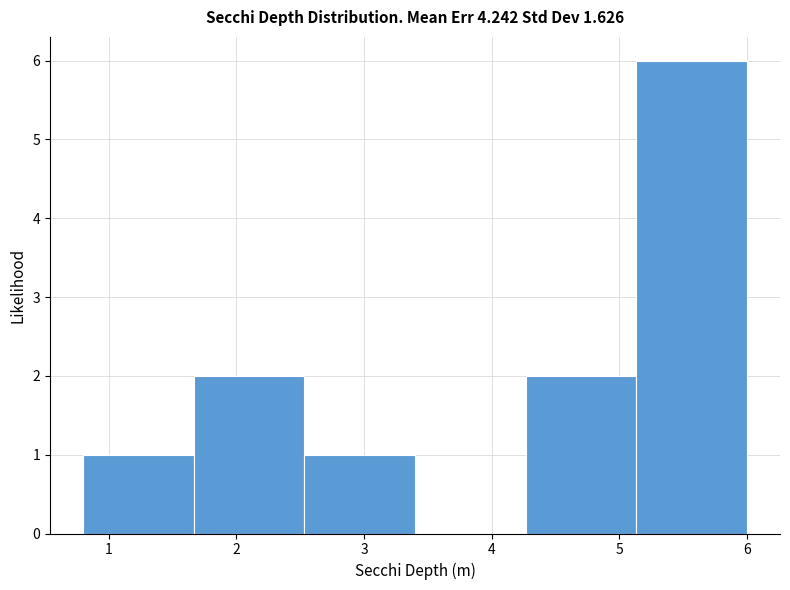

Over which range of the x-axis is the bar tallest?

5.1 to 6.0